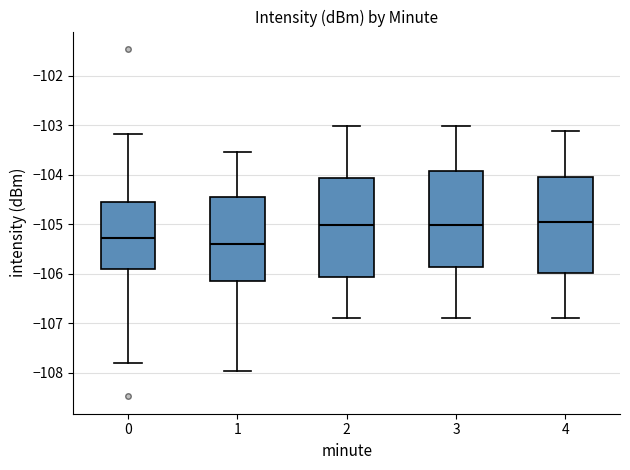

Reading left to right, read every box against the y-axis: the position of its median line, the range the box covers, and the ends of its whiskers. The values are not printed on the chart, so give them approximately, as read against the axis.

0: median -105.3, box -105.9 to -104.5, whiskers -107.8 to -103.2
1: median -105.4, box -106.2 to -104.5, whiskers -108.0 to -103.5
2: median -105.0, box -106.1 to -104.1, whiskers -106.9 to -103.0
3: median -105.0, box -105.9 to -103.9, whiskers -106.9 to -103.0
4: median -105.0, box -106.0 to -104.0, whiskers -106.9 to -103.1